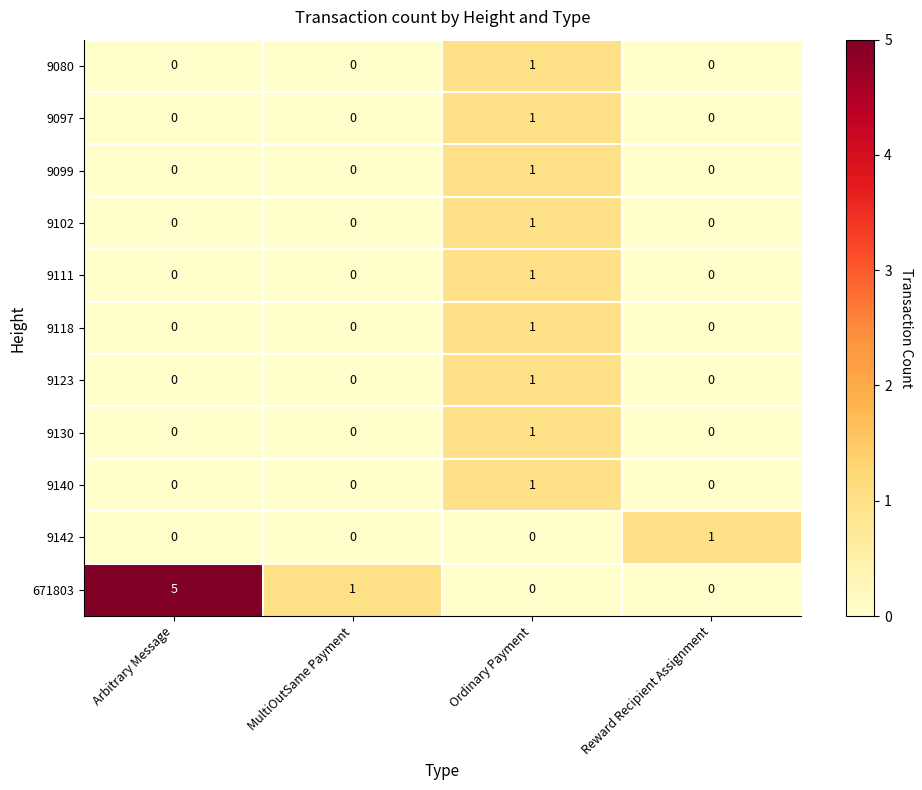

The value of 9080 at Reward Recipient Assignment is -1. True or false?

False